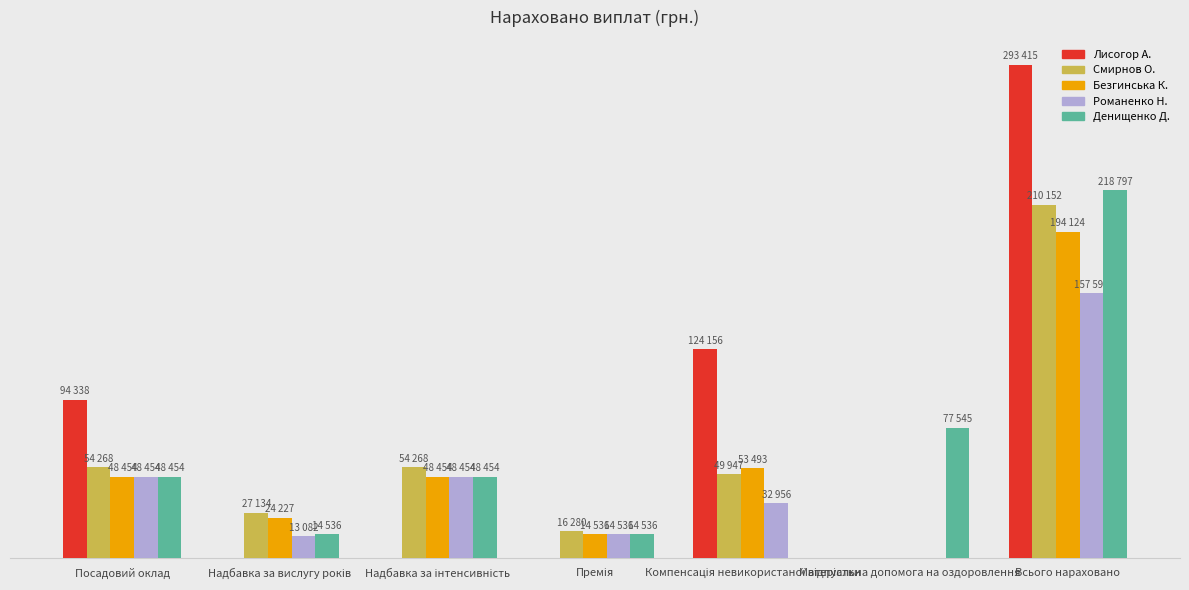

Does the chart contain stacked bars?

No